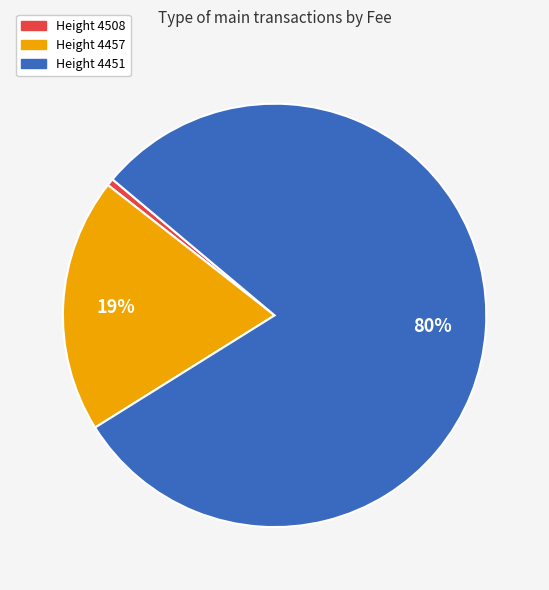

Does any single category account for the majority?

Yes